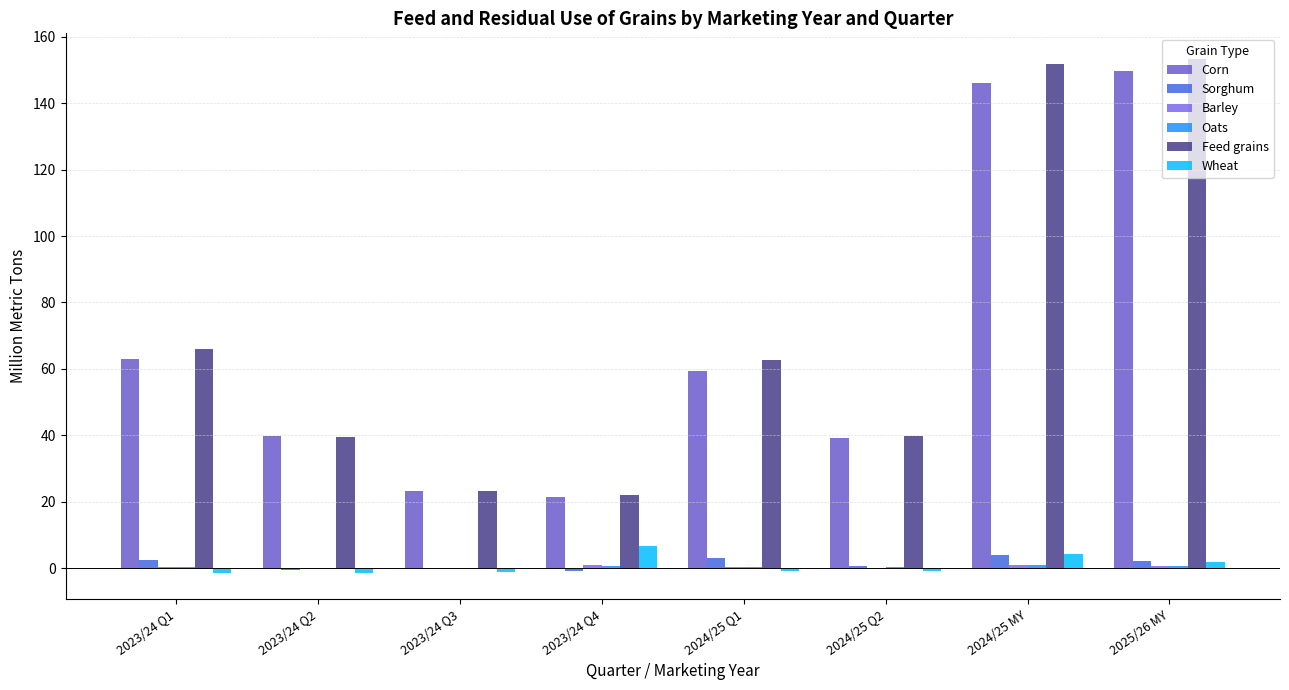

Which series has the largest total across all categories?

Feed grains